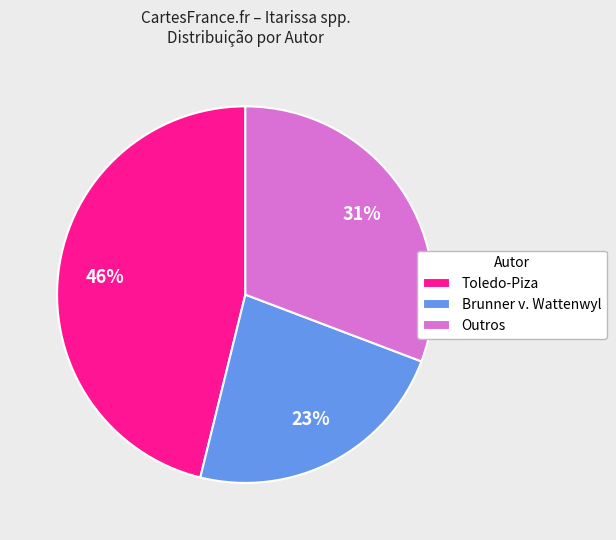

Between Toledo-Piza and Brunner v. Wattenwyl, which is larger?

Toledo-Piza